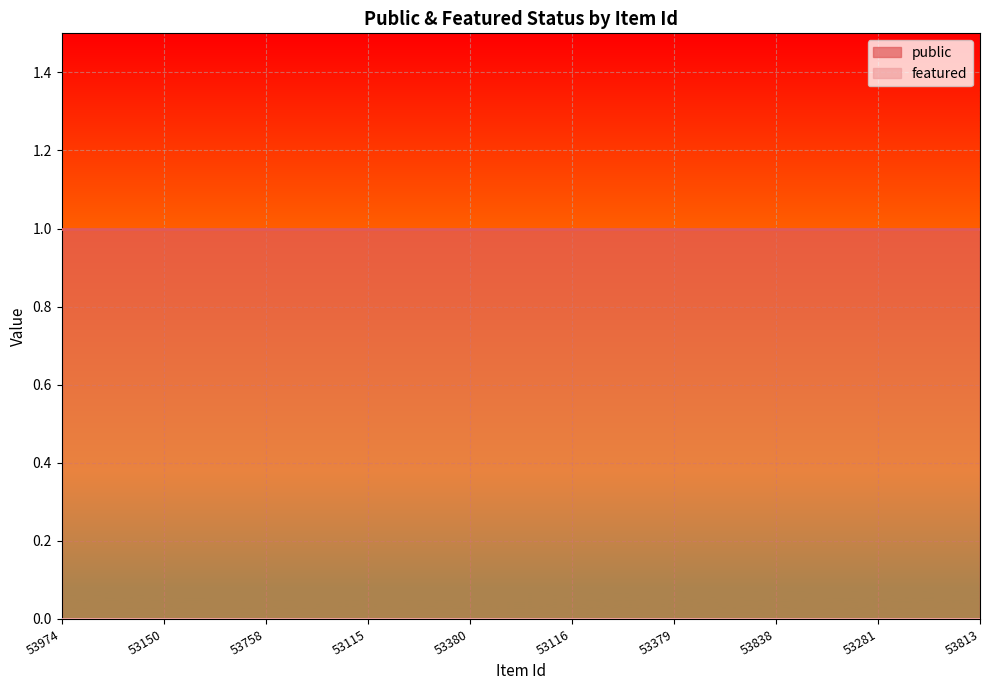

List the series in order of their overall mean, lowest first.

featured, public